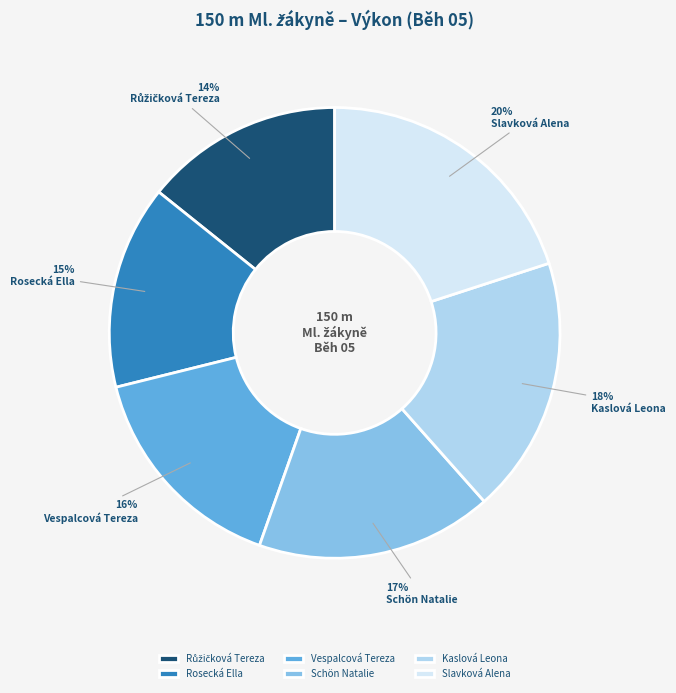

What percentage is the Slavková Alena slice, to the nearest percent?

20%